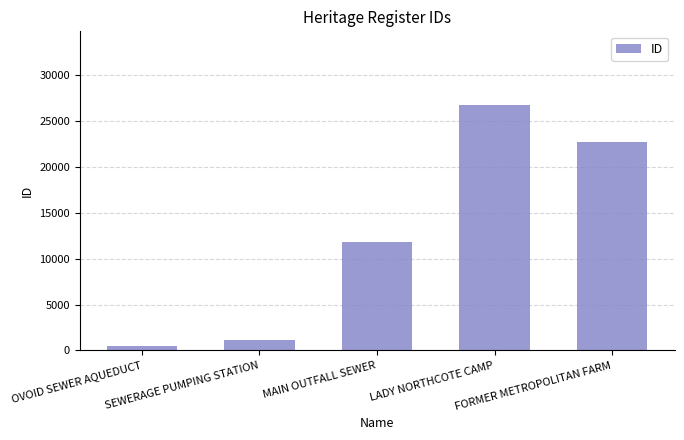

What is the label of the 4th bar from the left?

LADY NORTHCOTE CAMP